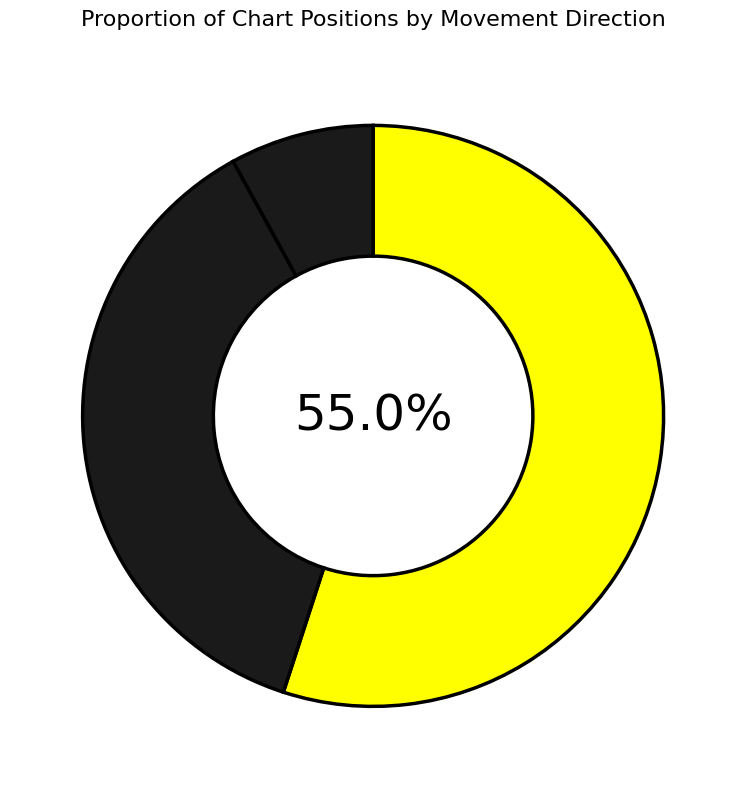

Rank the categories by value from lowest to highest.

-, down, up